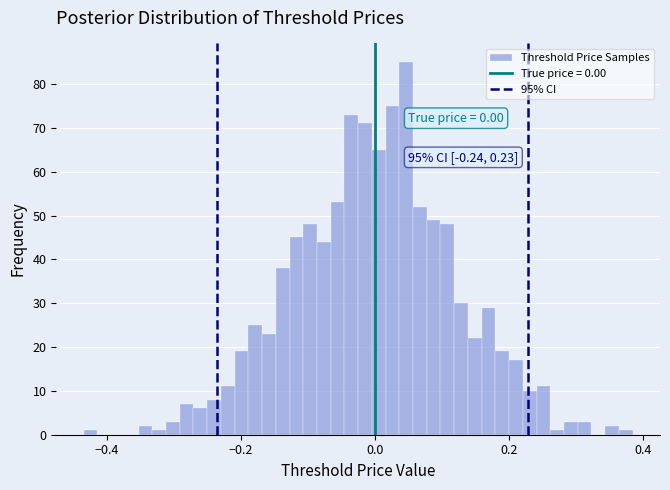

Read against the x-axis, roughly where is the centre of the tallest bar?

0.04